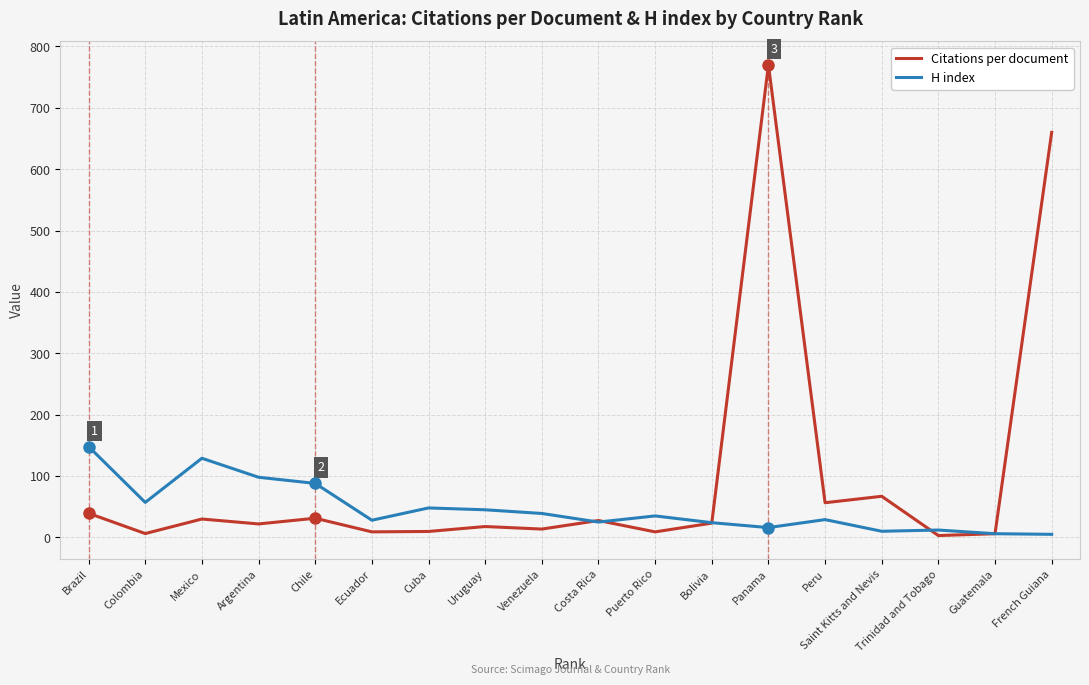

What is the maximum value shown in the chart?

770.0